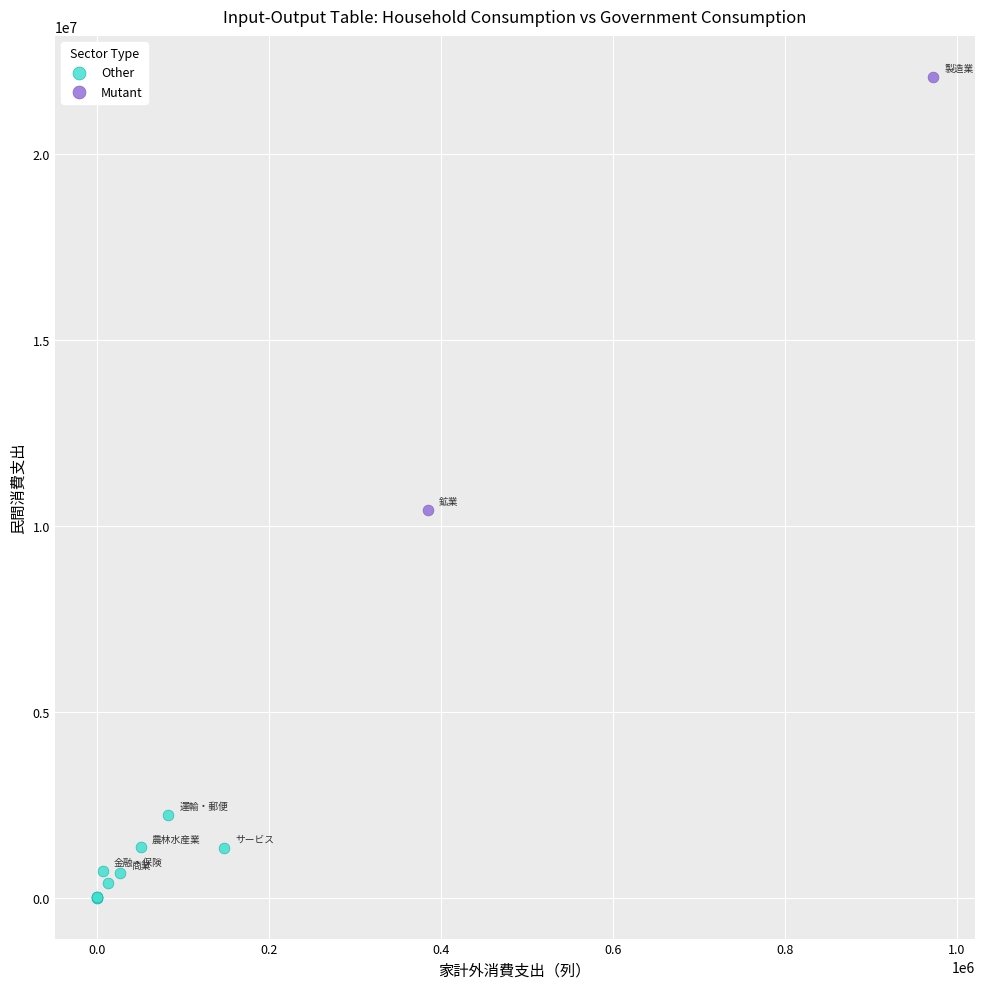

Which series has the widest spread of Y values?

Mutant